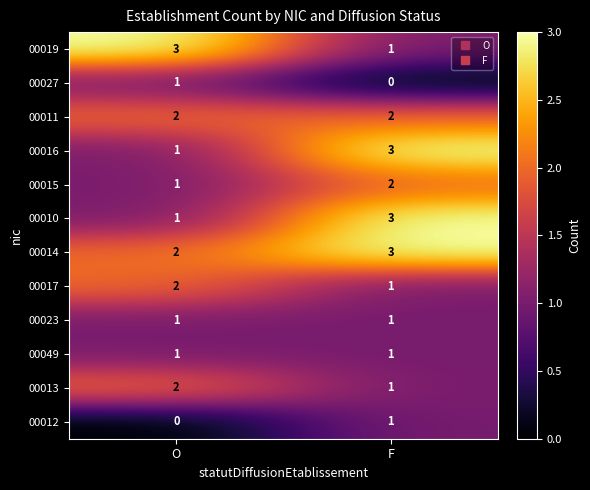

True or false: 00011 has a value of 2 at F.

True